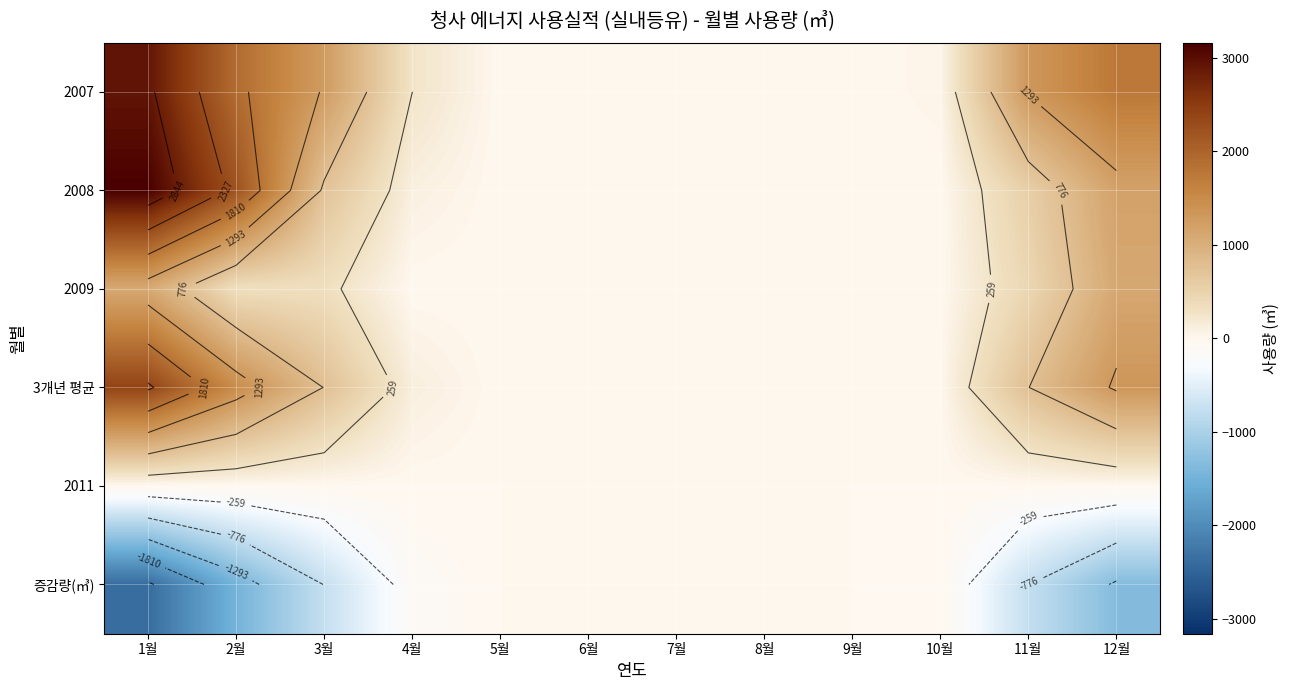

What is the maximum value for 2007?

2920